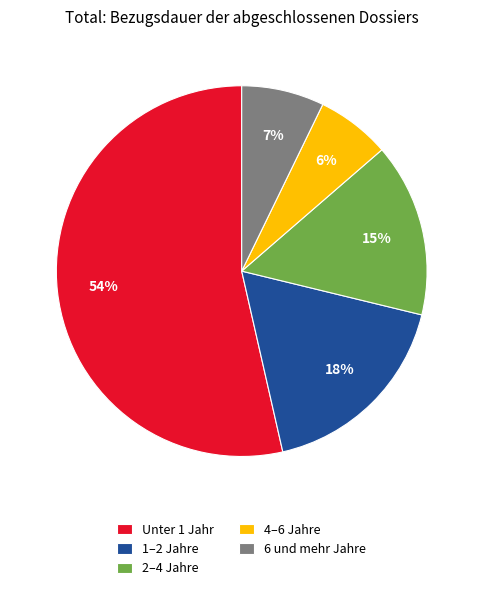

True or false: 1–2 Jahre accounts for 8% of the total.

False